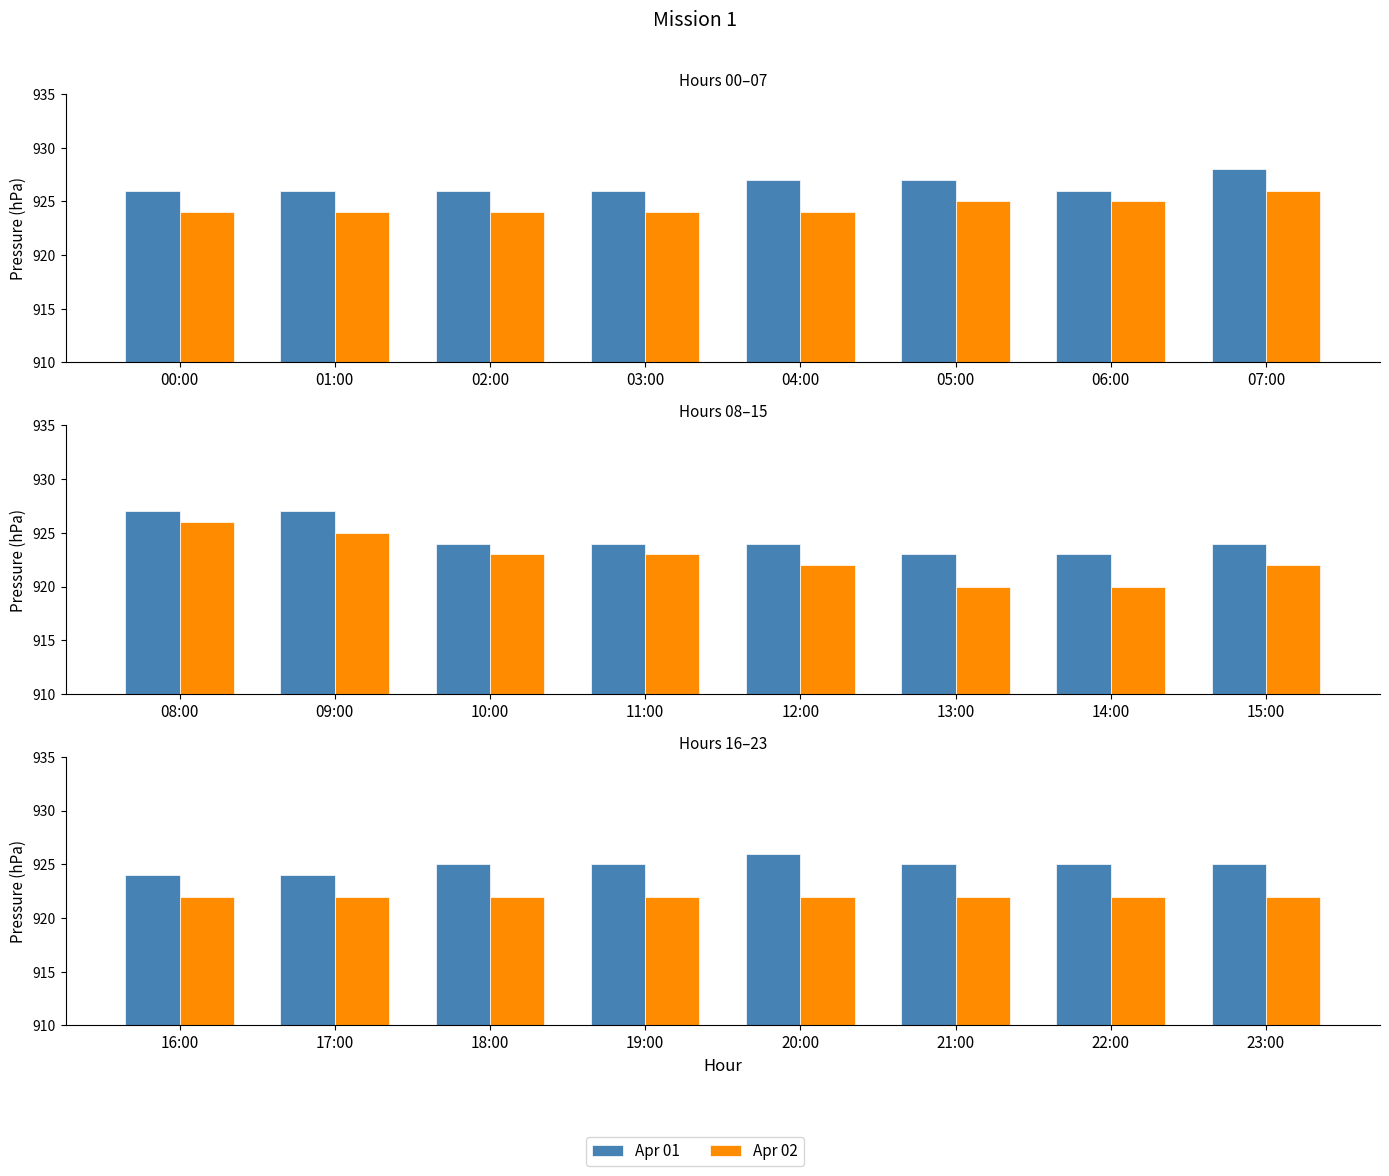

List the series in order of their overall mean, highest first.

Apr 01, Apr 02